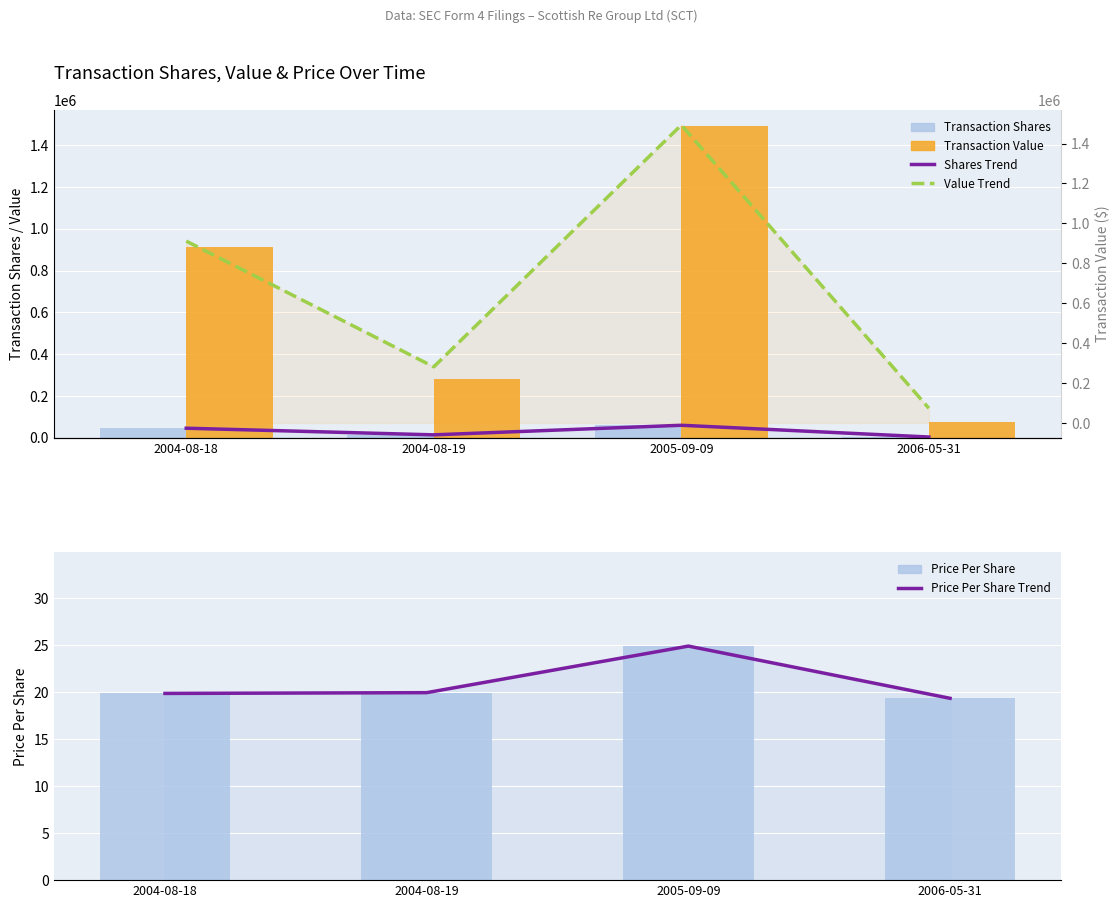

Which category has the highest value in the Price Per Share series?

2005-09-09